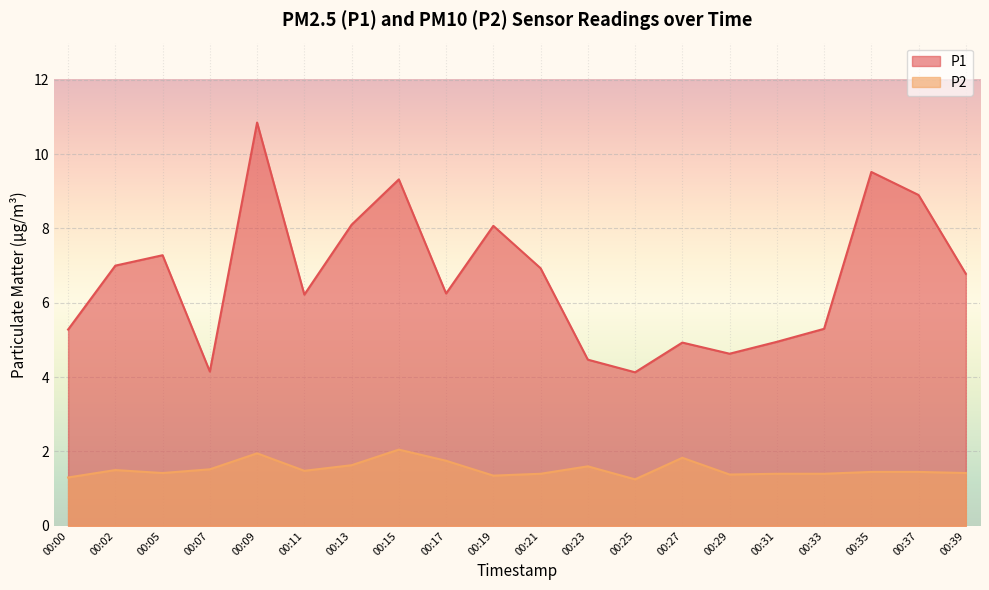

Where is the first local maximum for P2?

00:02